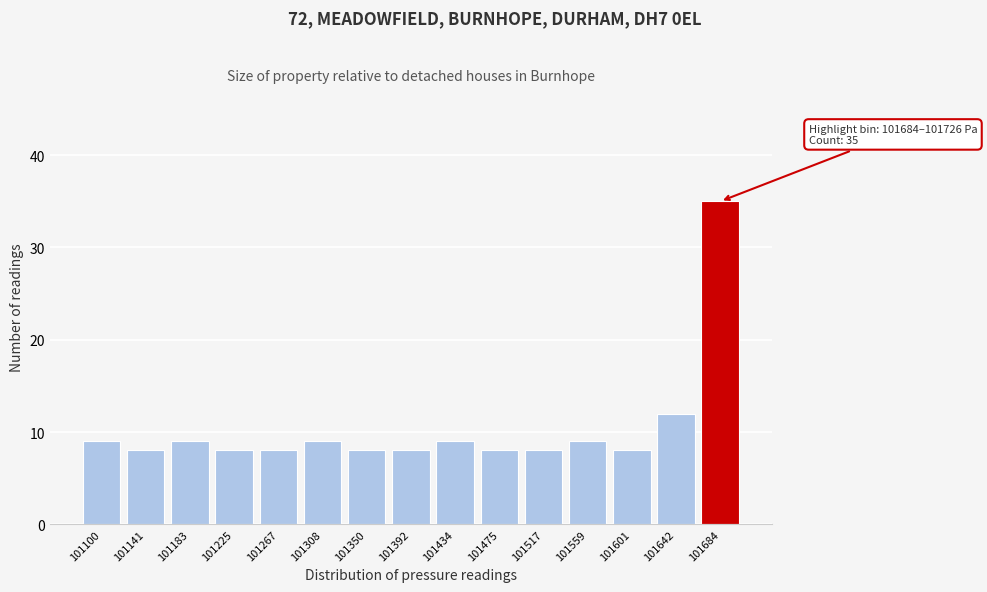

Reading left to right, list all the values displayed in this chart.

101100=9	101141=8	101183=9	101225=8	101267=8	101308=9	101350=8	101392=8	101434=9	101475=8	101517=8	101559=9	101601=8	101642=12	101684=35